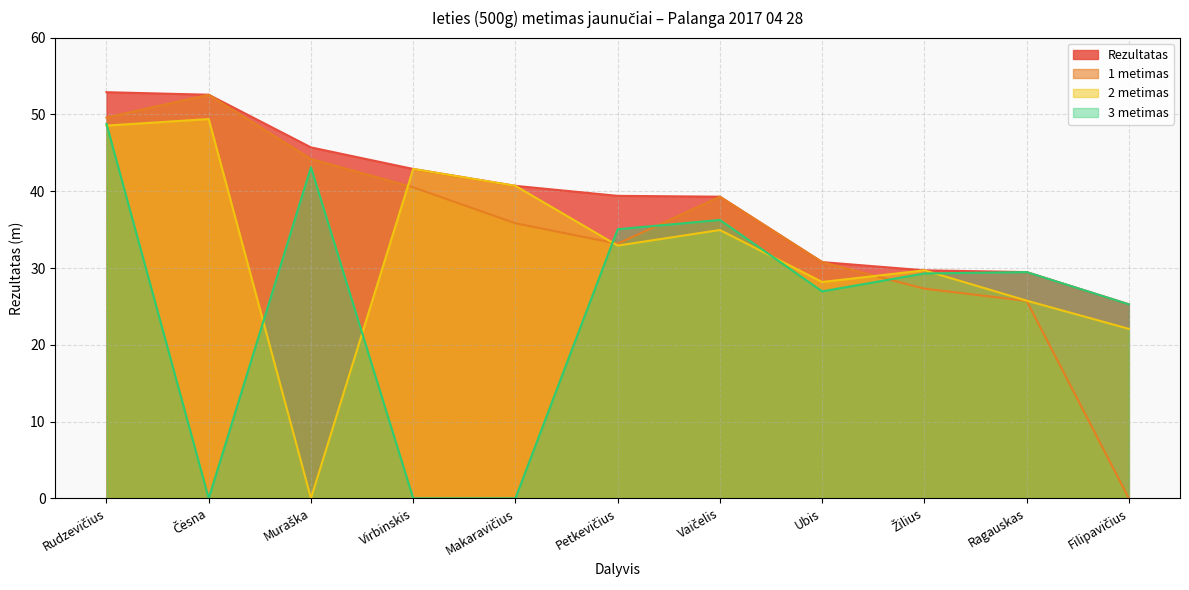

At which label is 2 metimas closest to 24?

Ragauskas